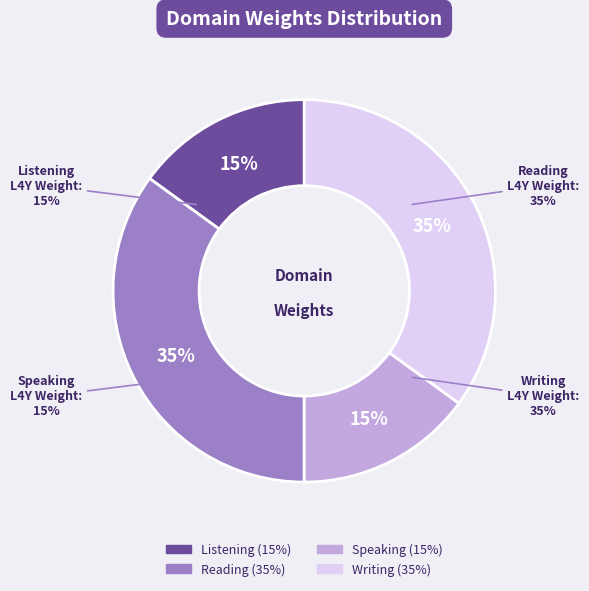

Rank the categories by value from lowest to highest.

Listening, Speaking, Reading, Writing